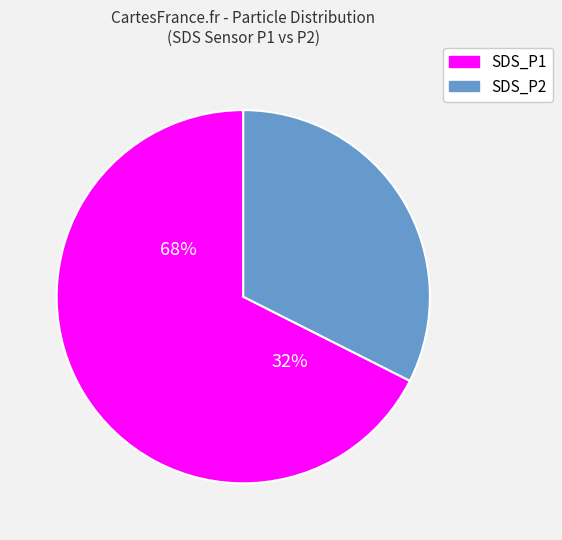

What is the smallest slice in the pie chart?

SDS_P2